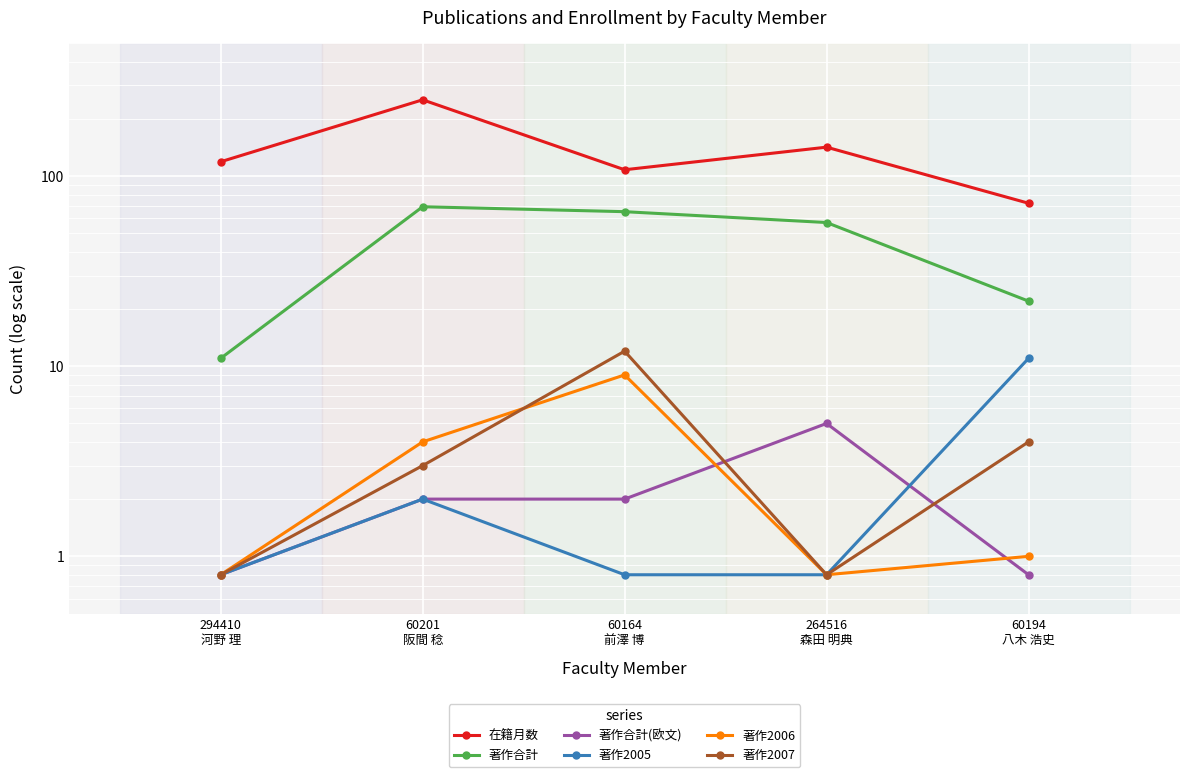

What is the difference between the maximum and minimum values in the 在籍月数 series?

180.0